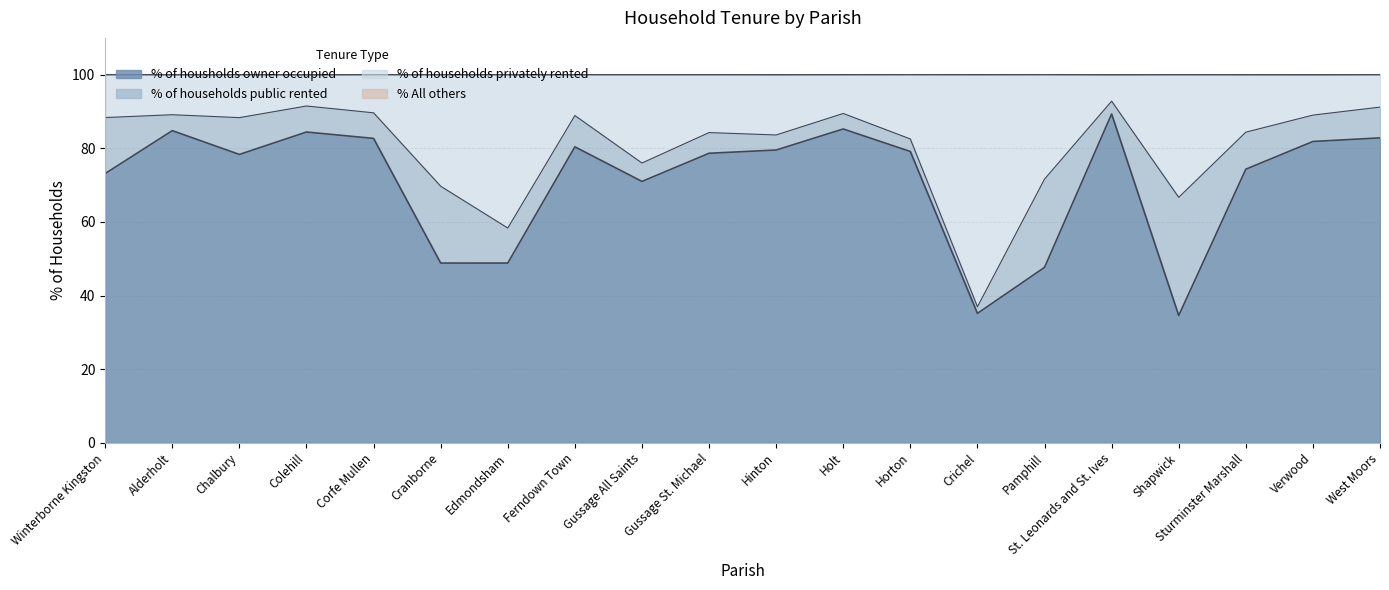

Which category has the highest value in the % of housholds owner occupied series?

St. Leonards and St. Ives